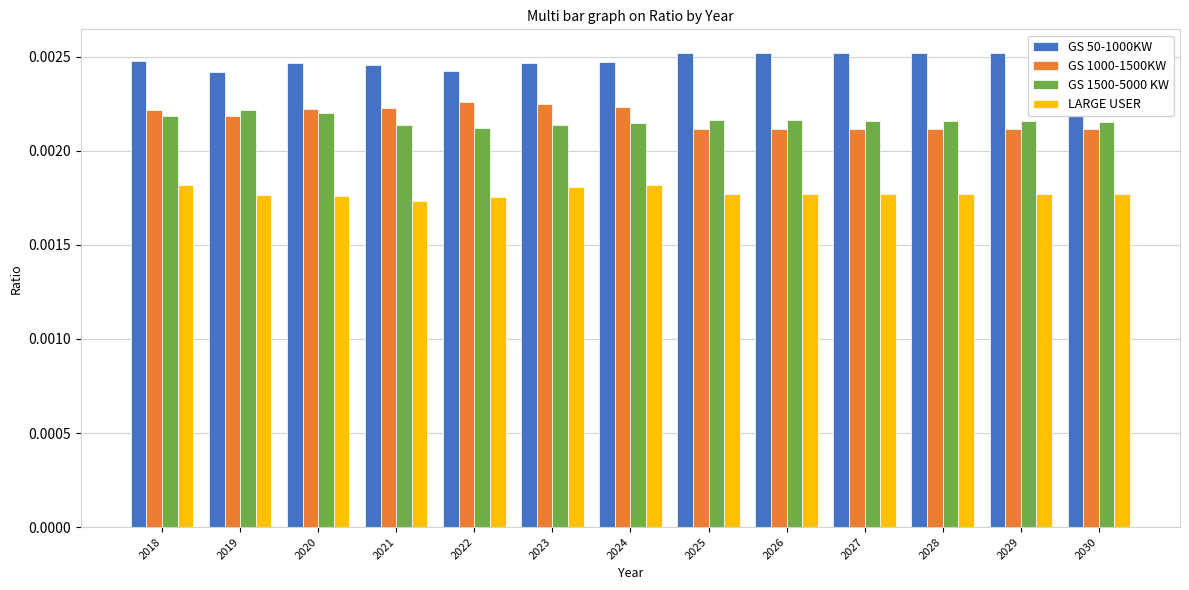

At which label is LARGE USER closest to 0?

2021